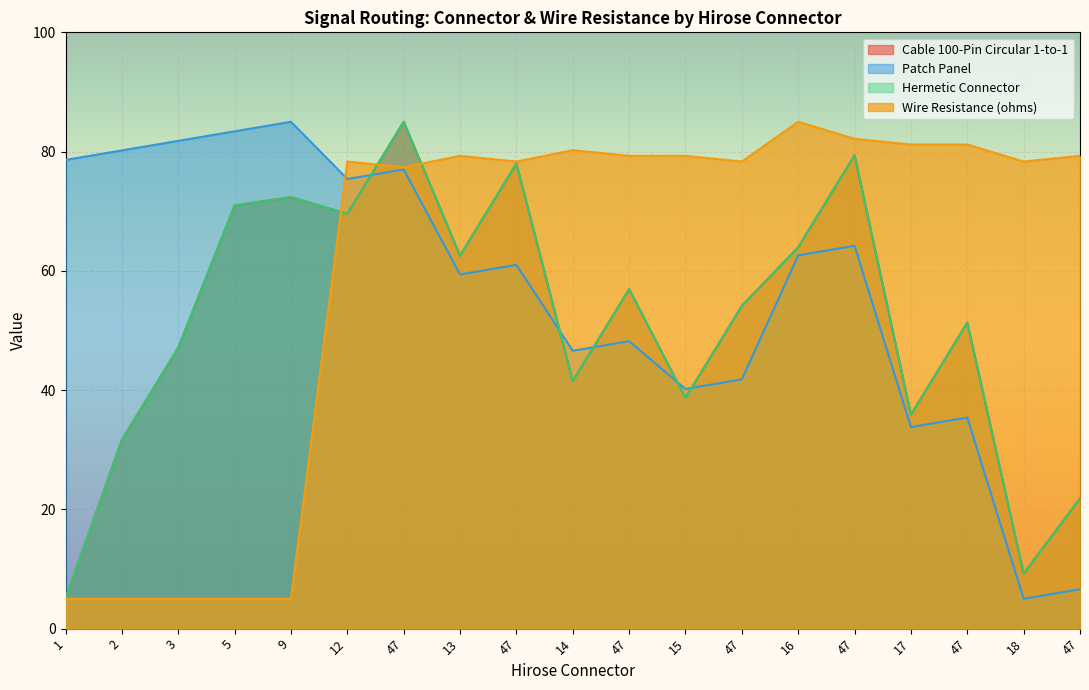

Does the chart display data point markers on the line(s)?

No